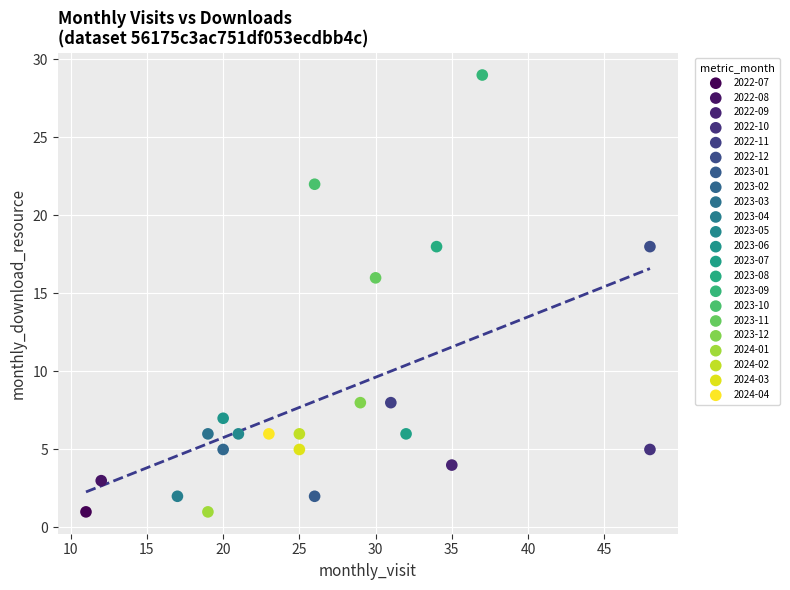

What are all the series names shown in the legend?

2022-07, 2022-08, 2022-09, 2022-10, 2022-11, 2022-12, 2023-01, 2023-02, 2023-03, 2023-04, 2023-05, 2023-06, 2023-07, 2023-08, 2023-09, 2023-10, 2023-11, 2023-12, 2024-01, 2024-02, 2024-03, 2024-04